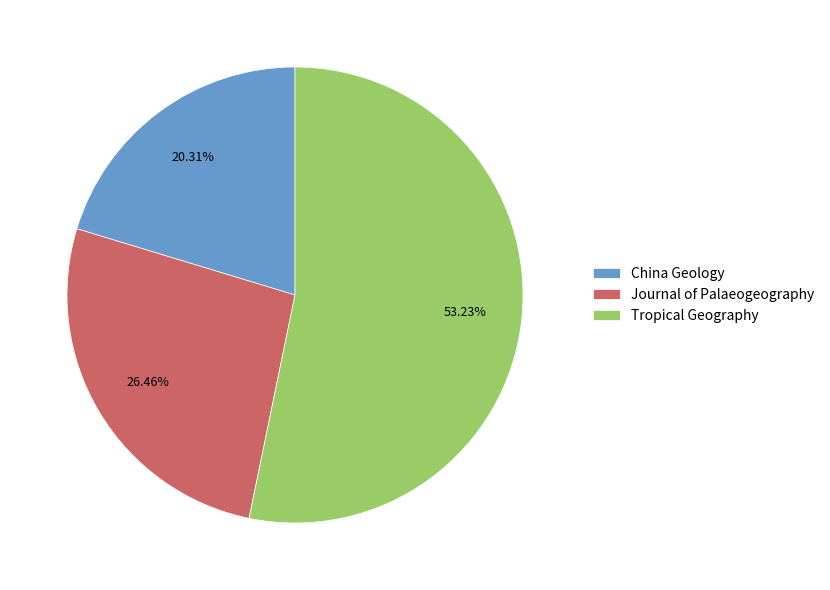

Approximately how many times larger is the value at Tropical Geography compared to China Geology?

2.6